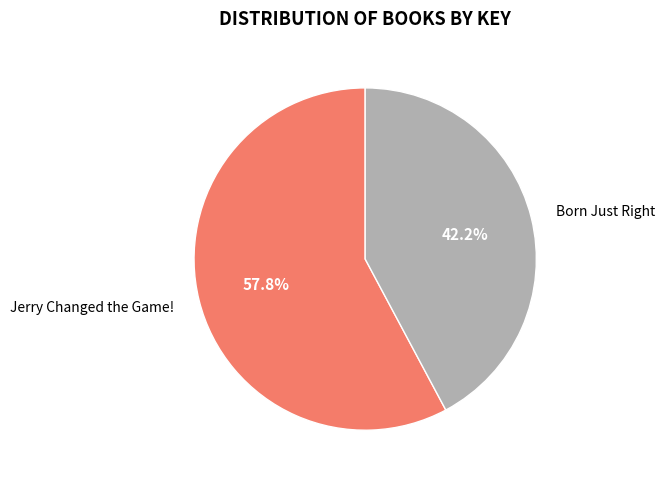

Is it true that Jerry Changed the Game! is 43% of the pie?

False